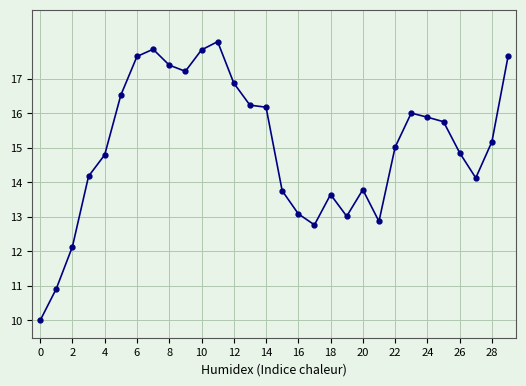

What is the greatest value displayed?

18.1